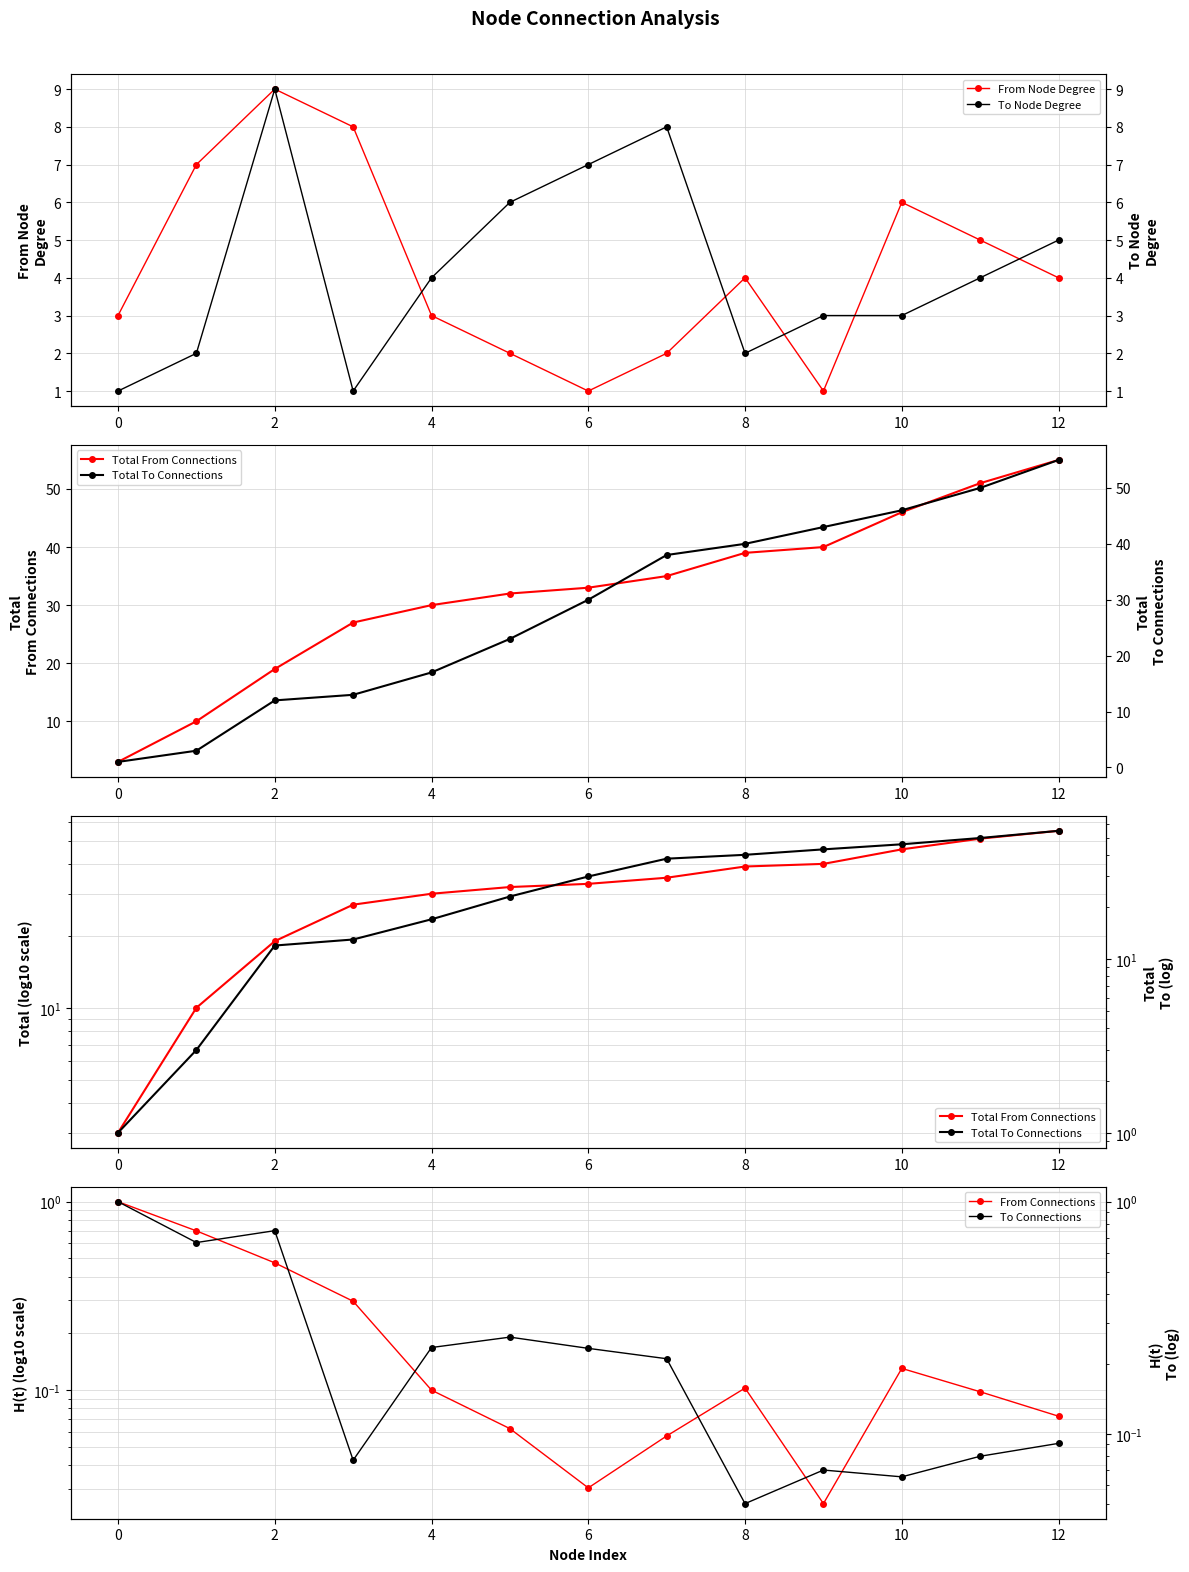

At how many categories does at least one series exceed 45?

3